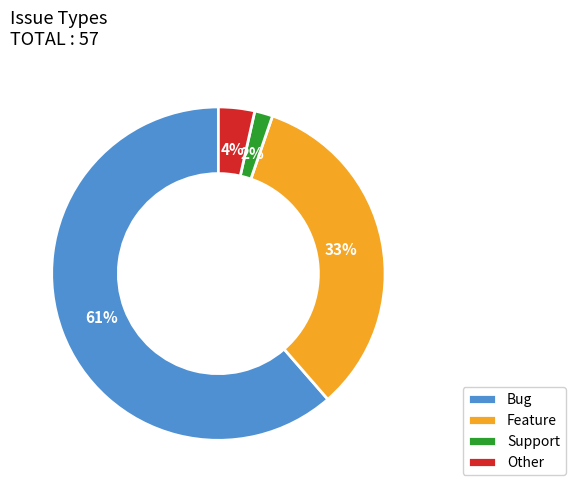

How many segments does this pie chart have?

4